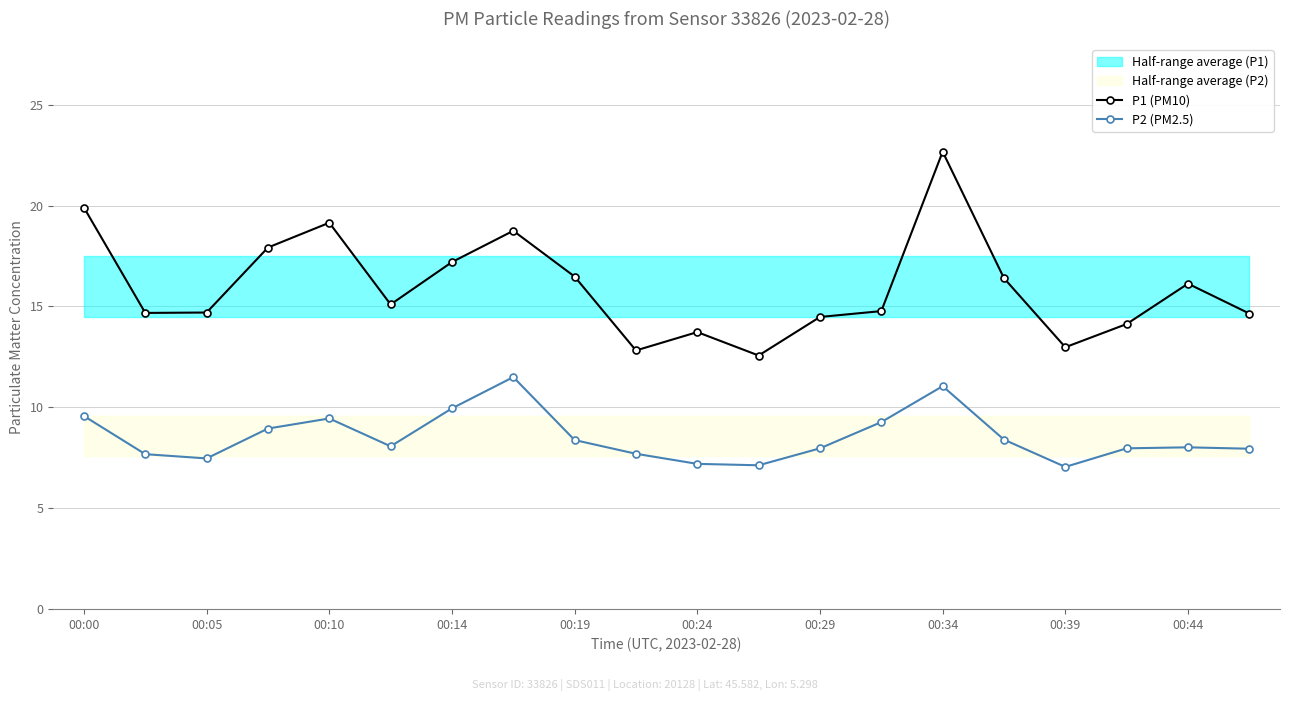

What is the spread (max minus min) of values at 00:00?

10.3